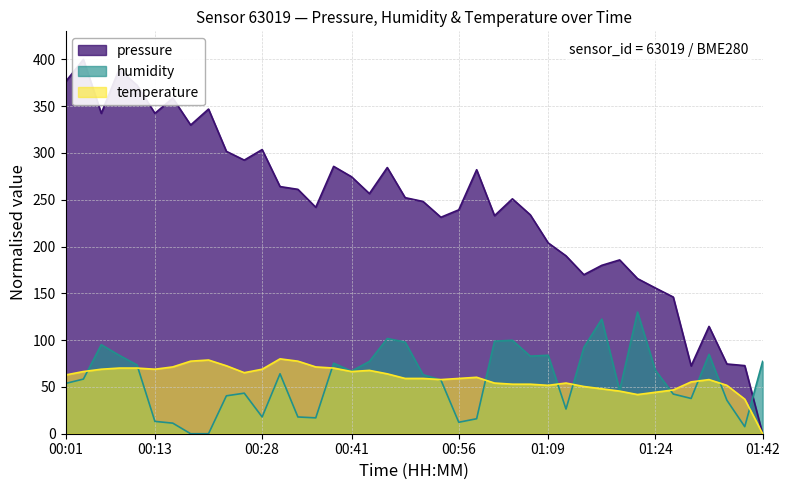

What is the label of the 13th point from the left?

00:31